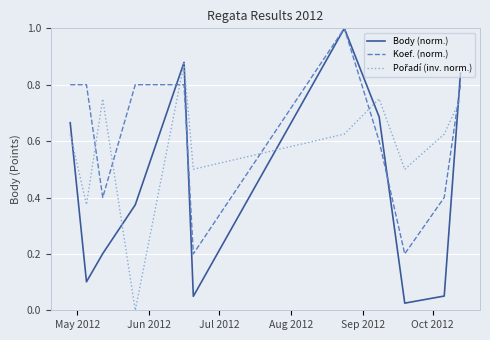

Which series has the largest range (max minus min)?

Body (norm.)